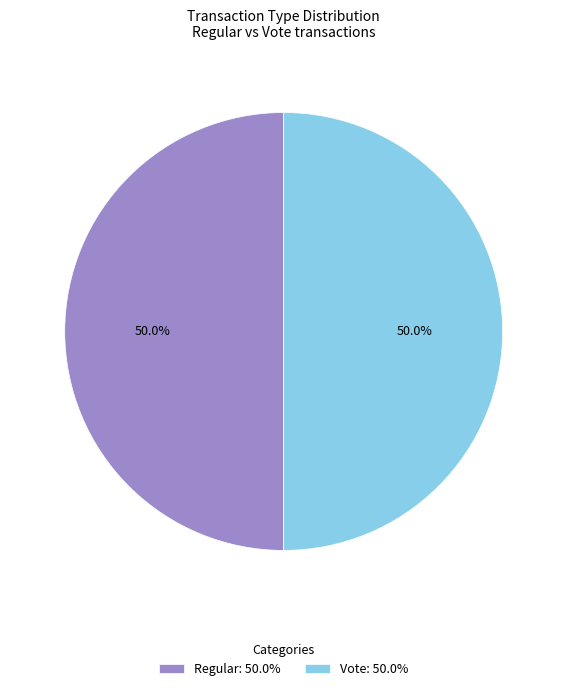

True or false: Vote accounts for 12% of the total.

False